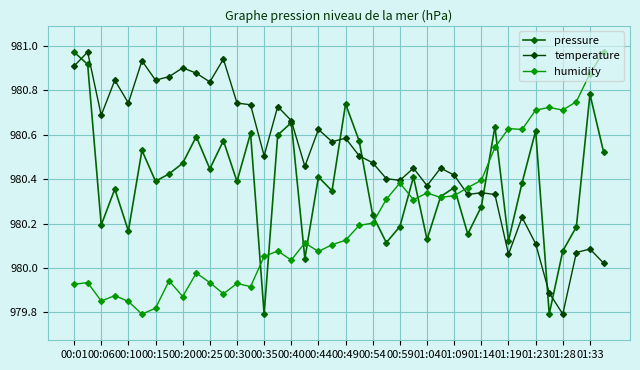

Between which two adjacent categories do temperature and humidity first intersect?

28 and 29